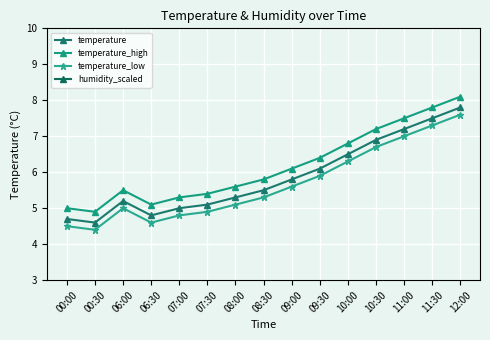

Reading left to right, extract all data points from this chart.

temperature: 00:00=4.7	00:30=4.6	06:00=5.2	06:30=4.8	07:00=5.0	07:30=5.1	08:00=5.3	08:30=5.5	09:00=5.8	09:30=6.1	10:00=6.5	10:30=6.9	11:00=7.2	11:30=7.5	12:00=7.8
temperature_high: 00:00=5.0	00:30=4.9	06:00=5.5	06:30=5.1	07:00=5.3	07:30=5.4	08:00=5.6	08:30=5.8	09:00=6.1	09:30=6.4	10:00=6.8	10:30=7.2	11:00=7.5	11:30=7.8	12:00=8.1
temperature_low: 00:00=4.5	00:30=4.4	06:00=5.0	06:30=4.6	07:00=4.8	07:30=4.9	08:00=5.1	08:30=5.3	09:00=5.6	09:30=5.9	10:00=6.3	10:30=6.7	11:00=7.0	11:30=7.3	12:00=7.6
humidity_scaled: 00:00=12.0	00:30=12.0	06:00=12.0	06:30=12.0	07:00=12.0	07:30=12.0	08:00=12.0	08:30=12.0	09:00=12.0	09:30=12.0	10:00=12.0	10:30=12.0	11:00=12.0	11:30=12.0	12:00=12.0